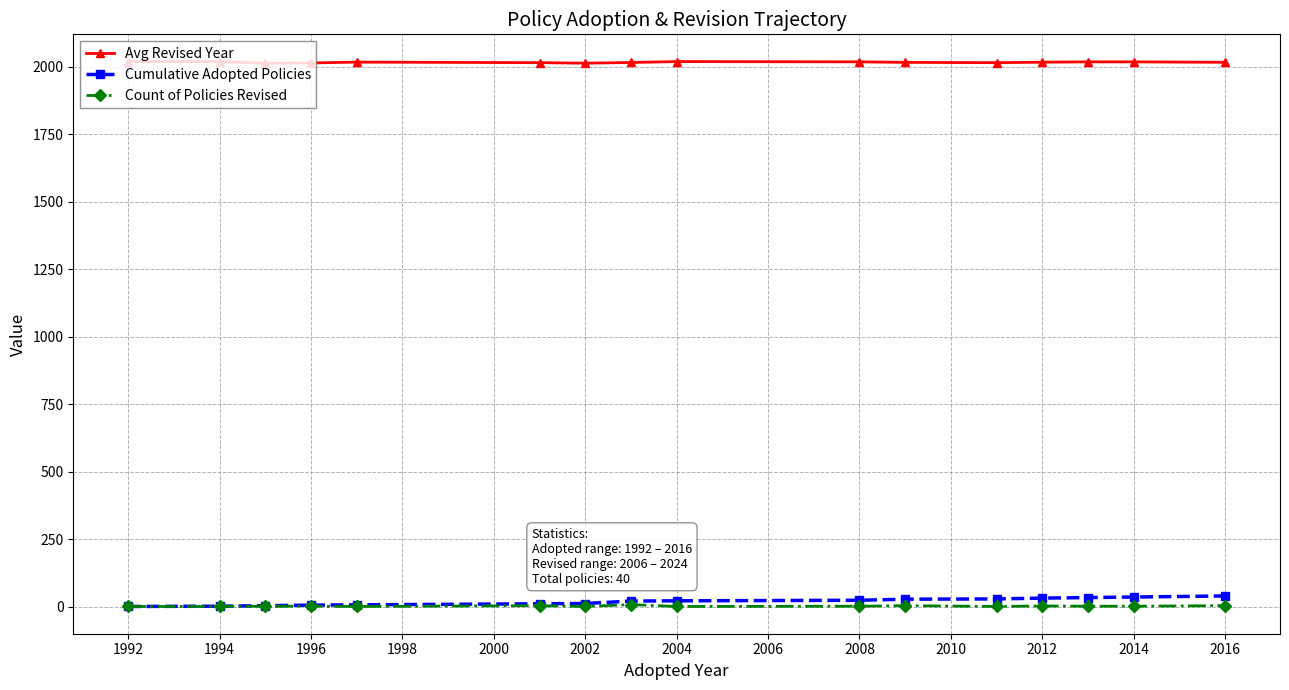

What are all the series names shown in the legend?

Avg Revised Year, Cumulative Adopted Policies, Count of Policies Revised